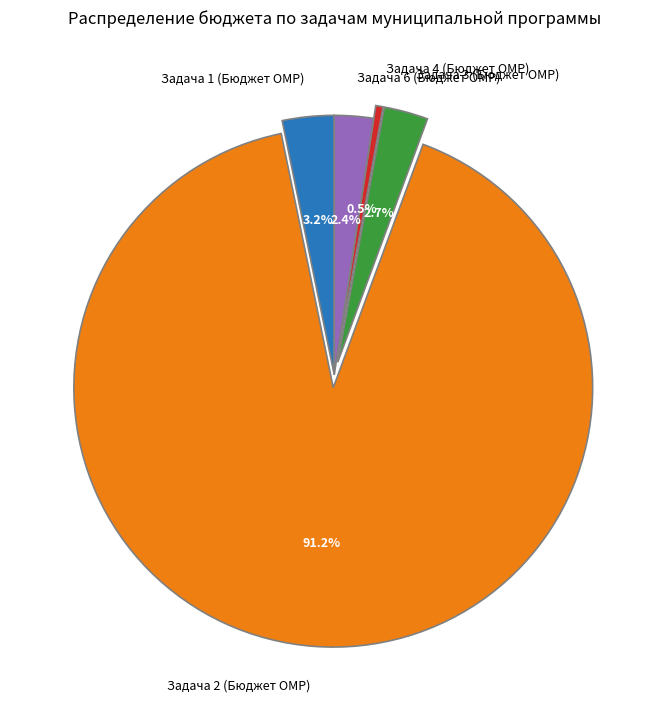

Which has a higher value, Задача 6 (Бюджет ОМР) or Задача 2 (Бюджет ОМР)?

Задача 2 (Бюджет ОМР)